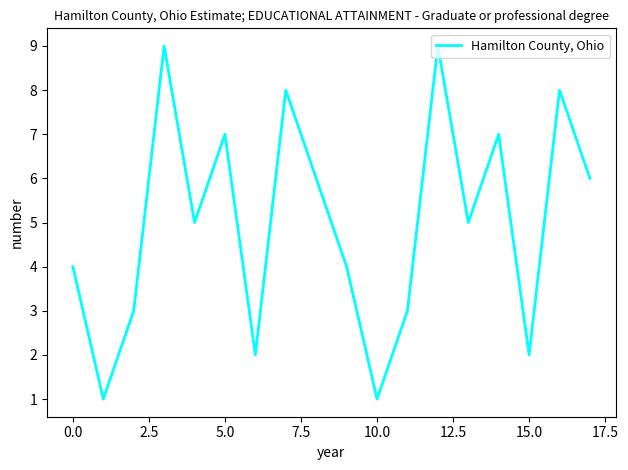

What is the maximum value shown in the chart?

9